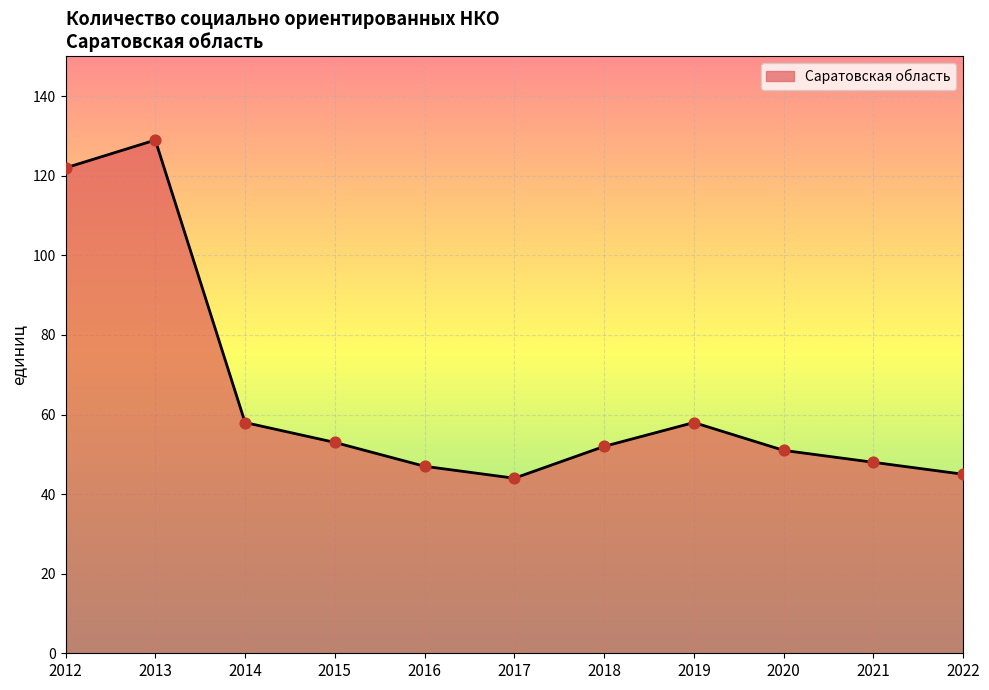

Approximately how many times larger is the value at 2021 compared to 2018?

0.9